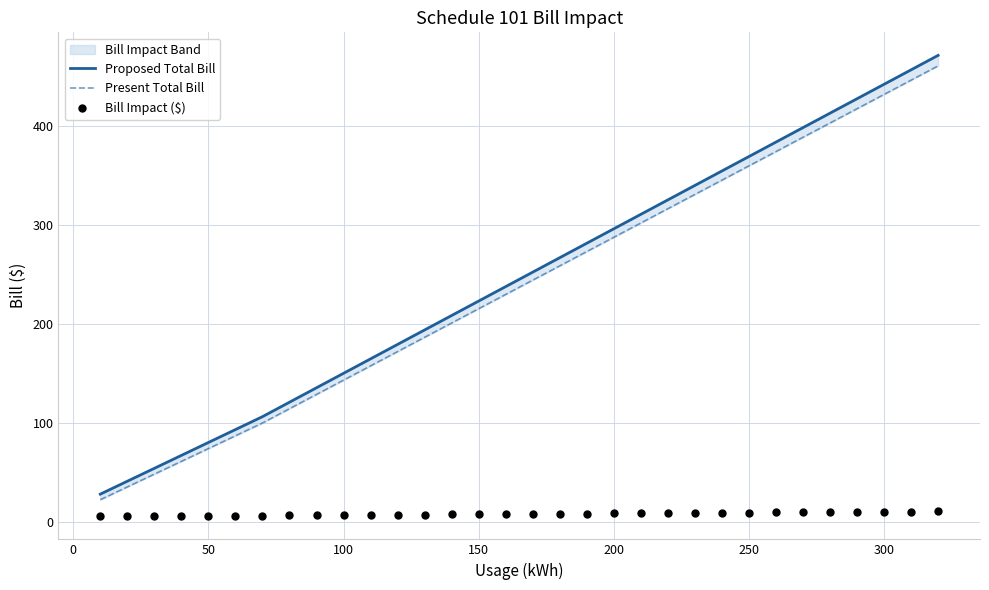

Is the value of Bill Impact ($) at 13 greater than the value of Proposed Total Bill at 11?

No